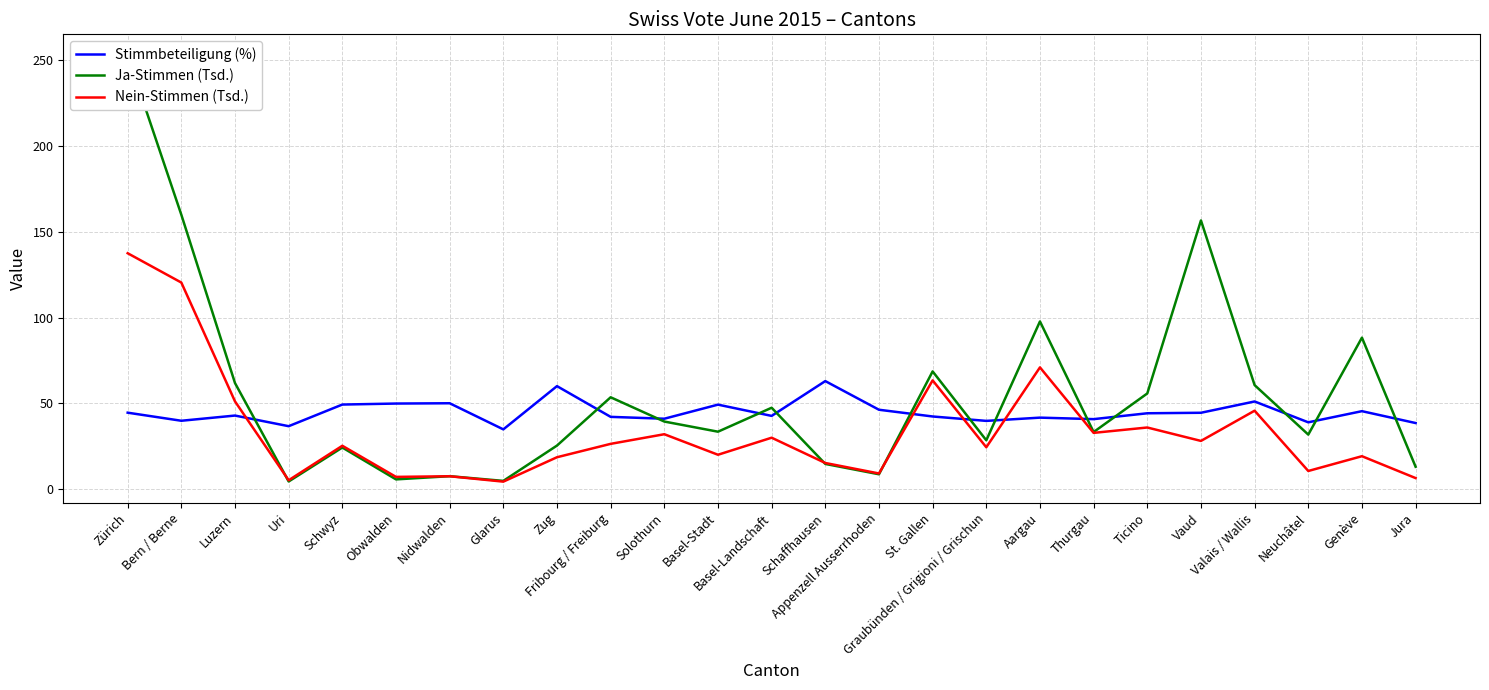

Which category has the lowest value across all series?

Glarus